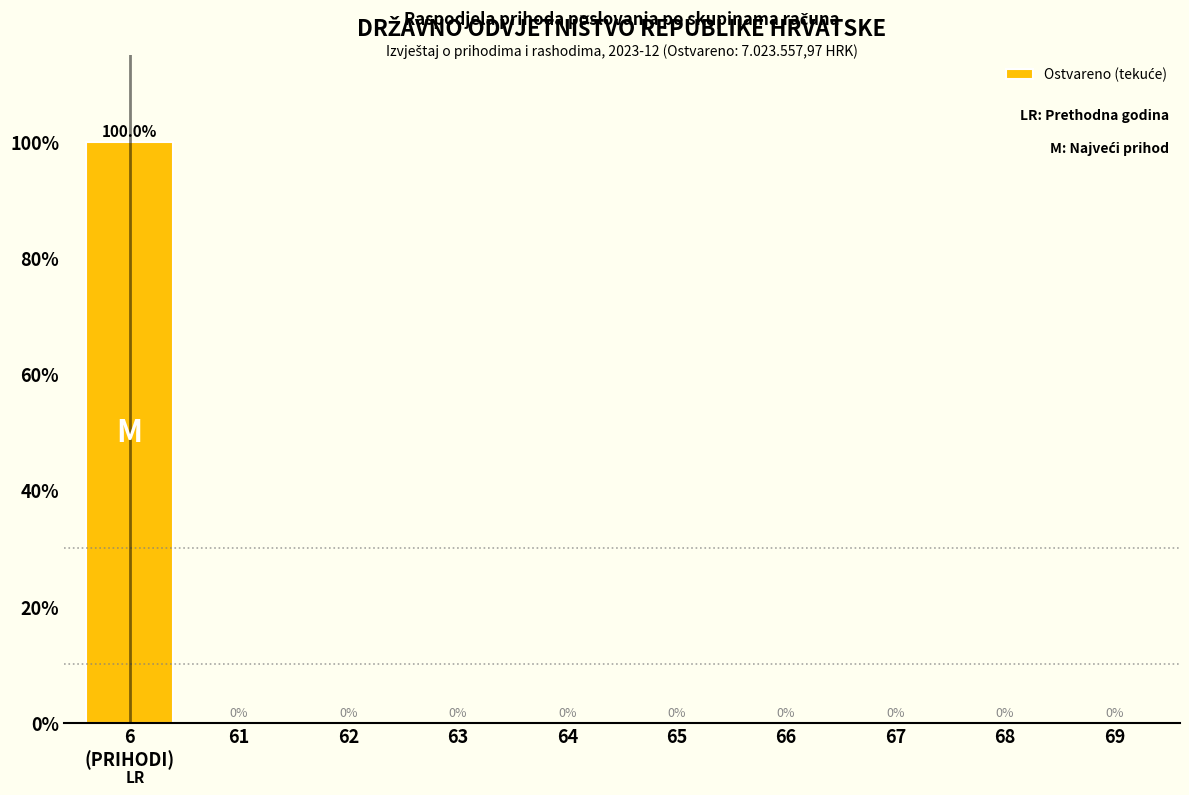

What is the maximum value shown in the chart?

100